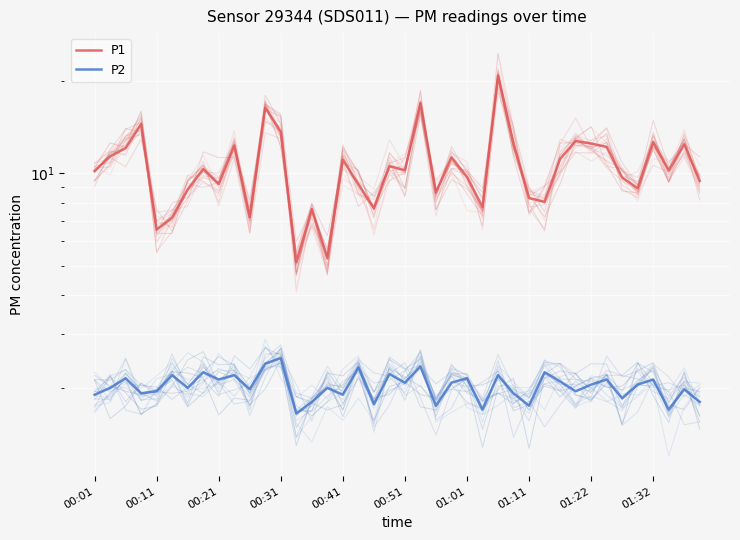

True or false: P2 and P1 intersect in this chart.

False